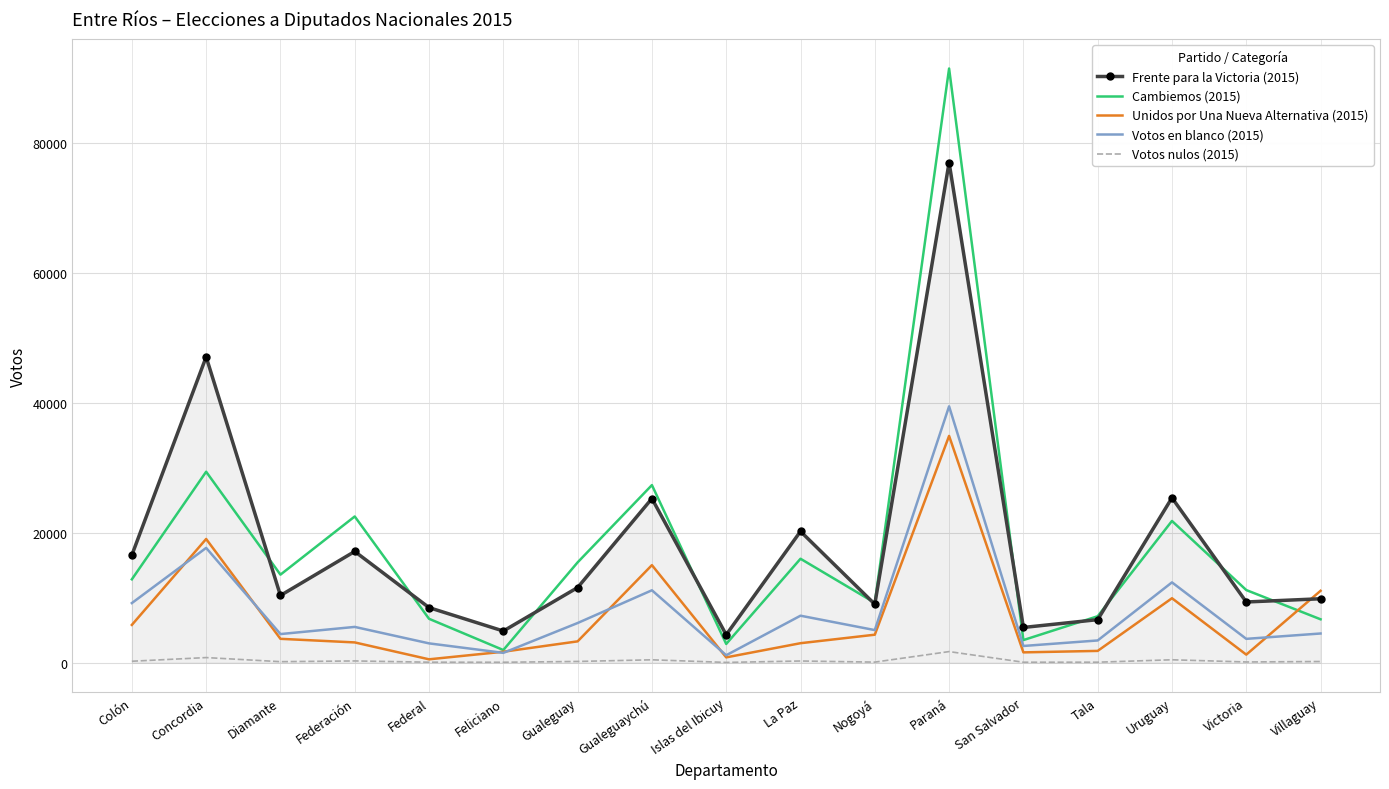

The Frente para la Victoria (2015) series shows 15346 at Diamante. True or false?

False